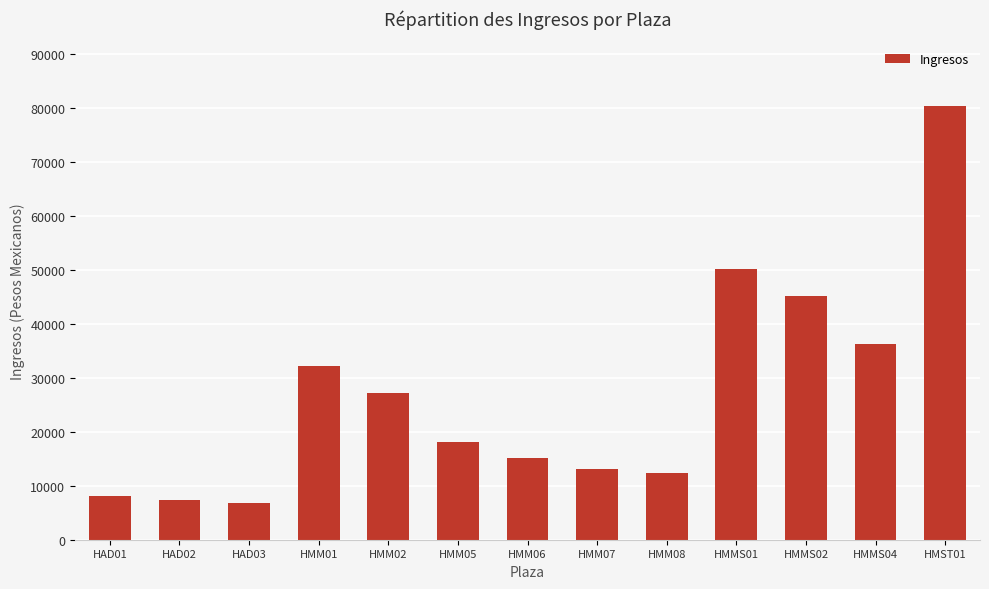

What is the label of the 1st bar from the left?

HAD01